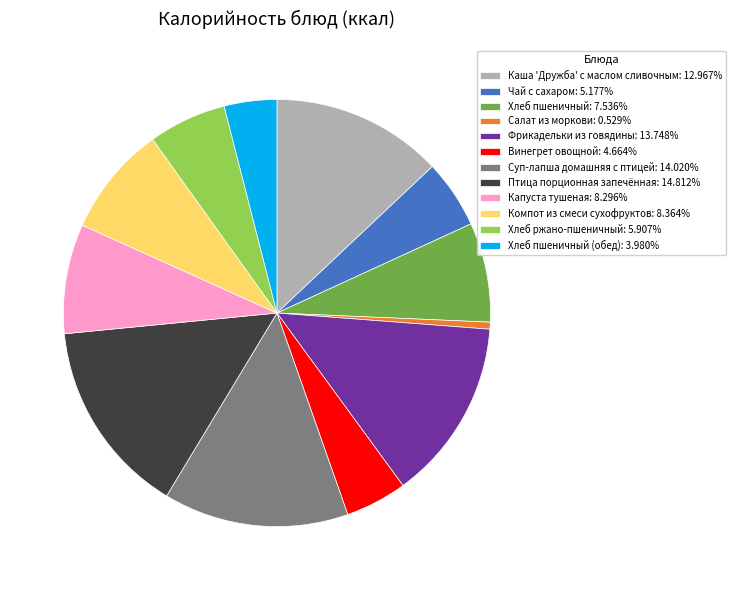

Is the sum of Винегрет овощной: 4.664% and Компот из смеси сухофруктов: 8.364% greater than half?

No